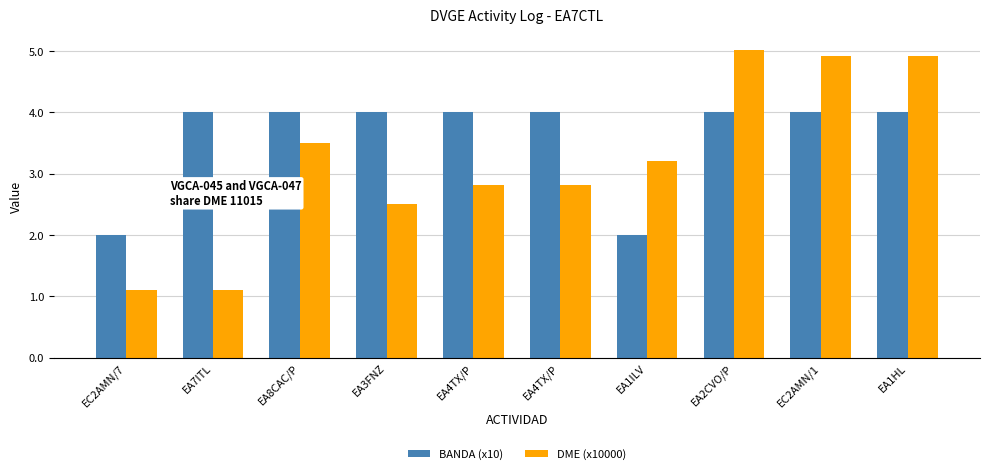

Which series has the largest total across all categories?

BANDA (x10)